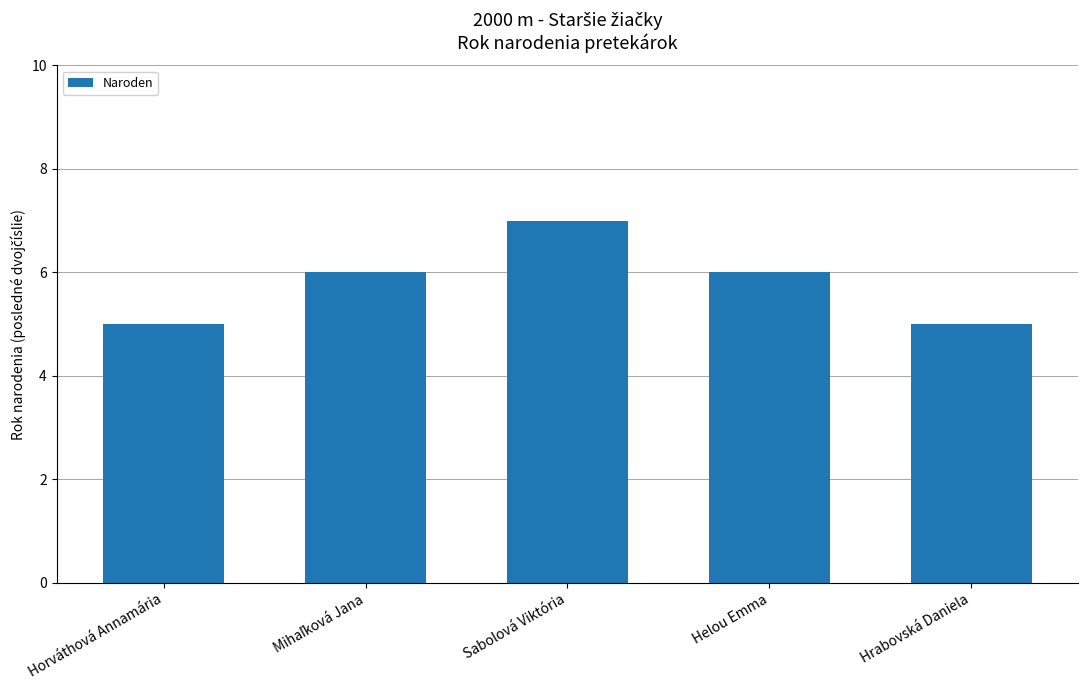

What is the greatest value displayed?

7